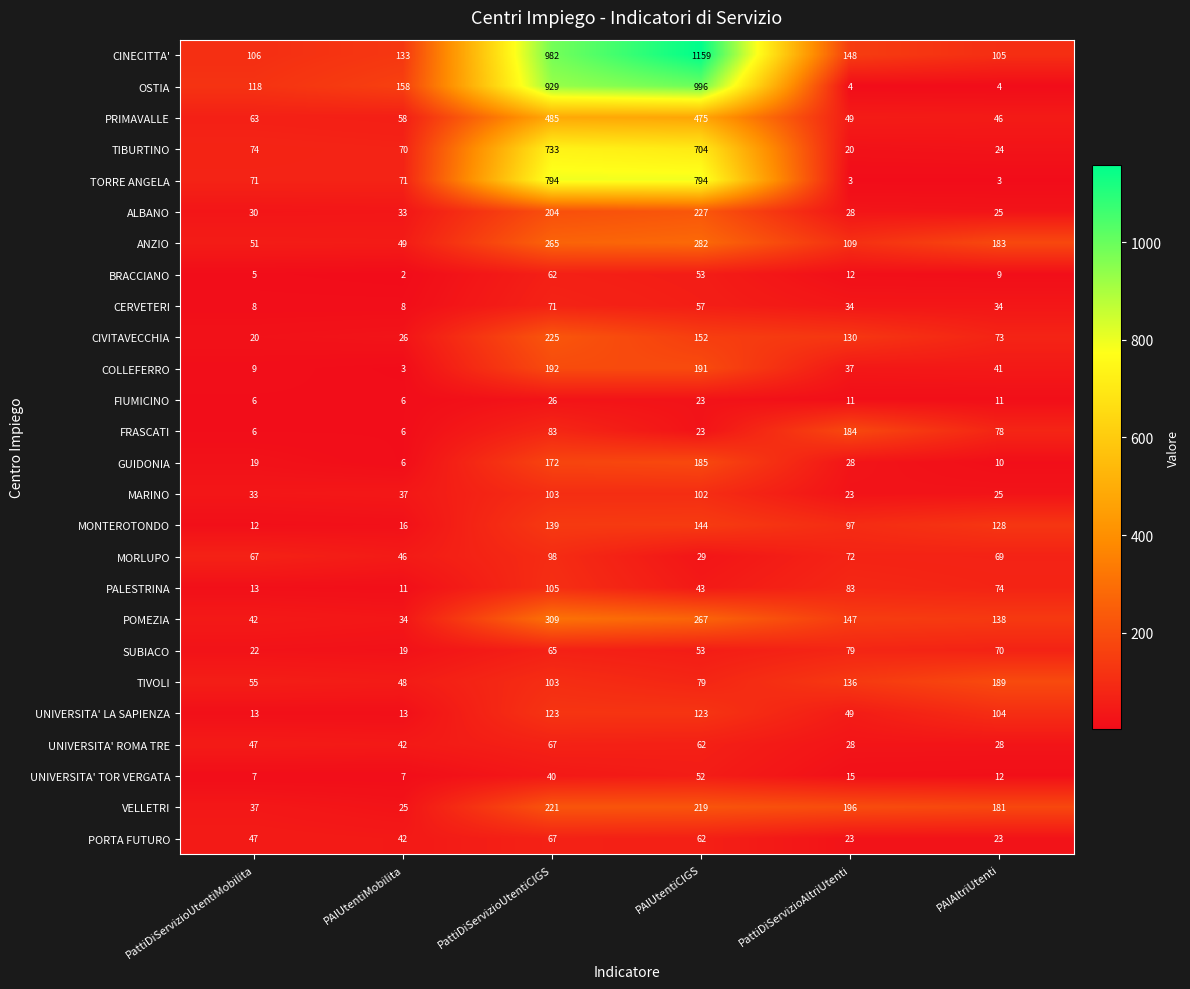

What is the difference between the OSTIA values at PattiDiServizioUtentiMobilita and PAIUtentiCIGS?

878